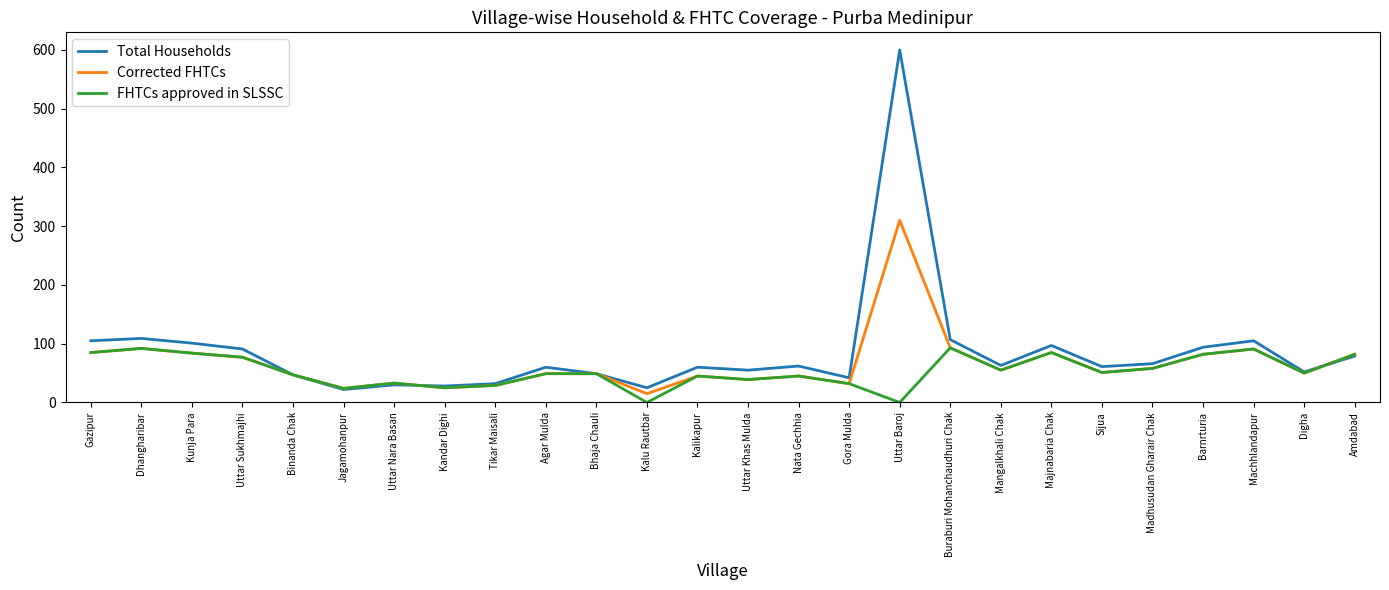

List the series in order of their peak value, lowest first.

FHTCs approved in SLSSC, Corrected FHTCs, Total Households